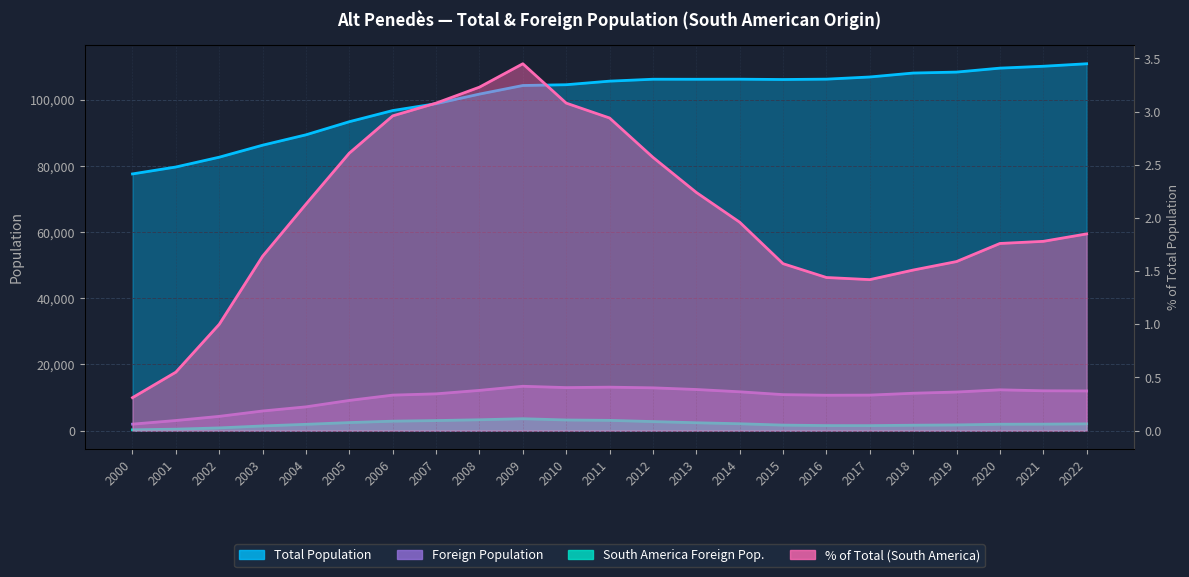

What is the sum of all % of Total (South America) values?

46.7